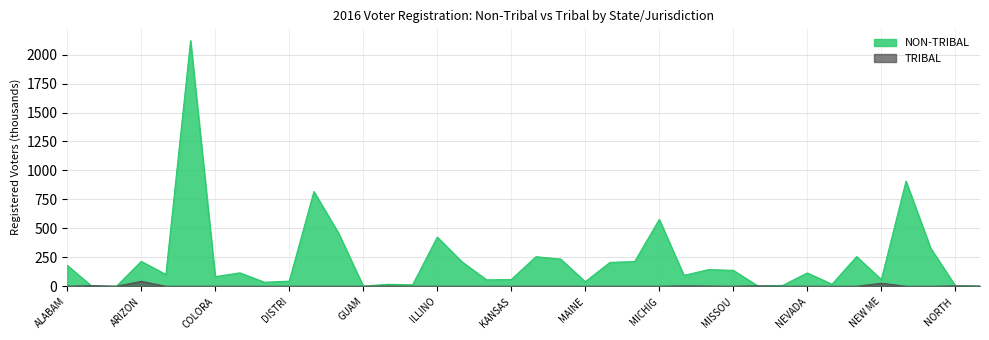

What is the average value of the TRIBAL series?

2.4